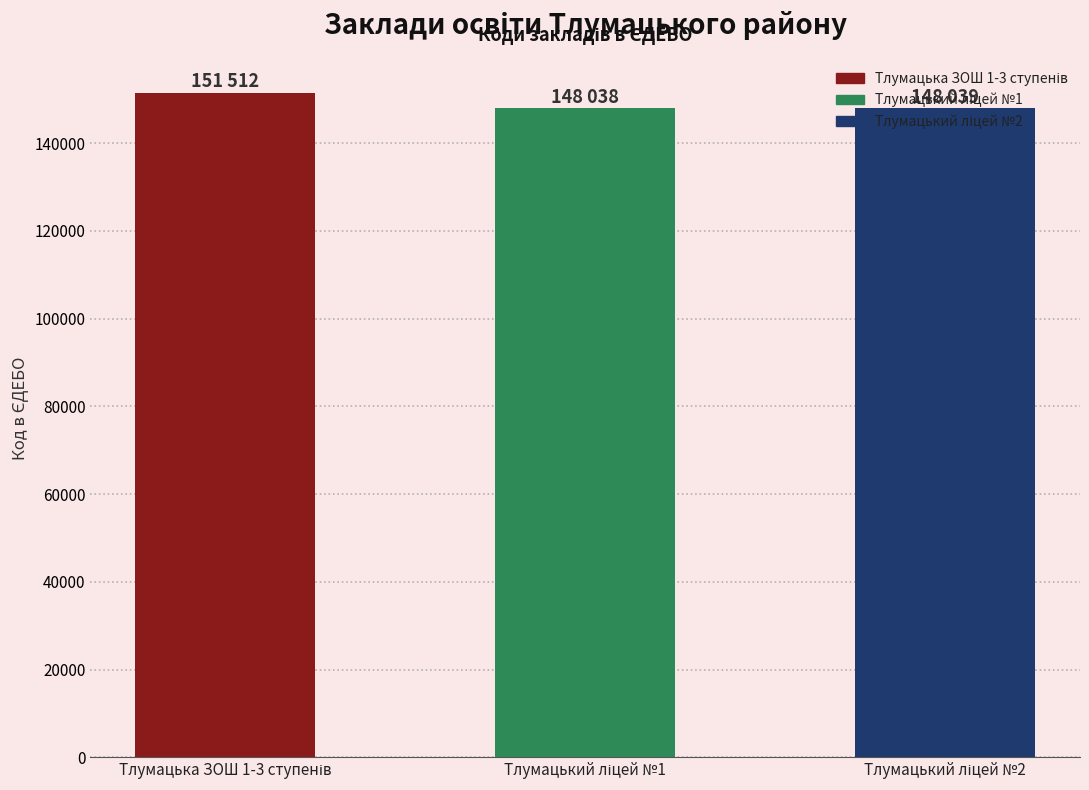

What is the difference between the maximum and minimum values?

3474